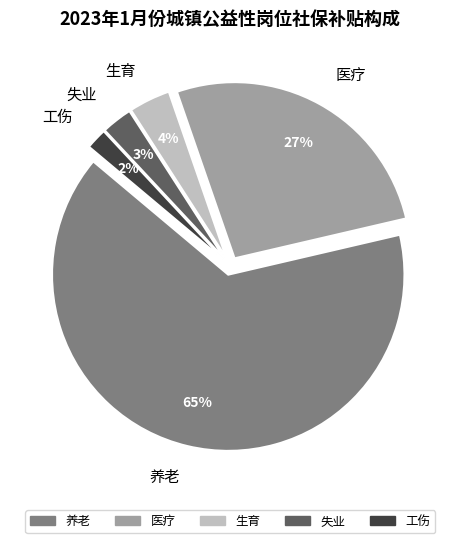

Which slice is the largest?

养老